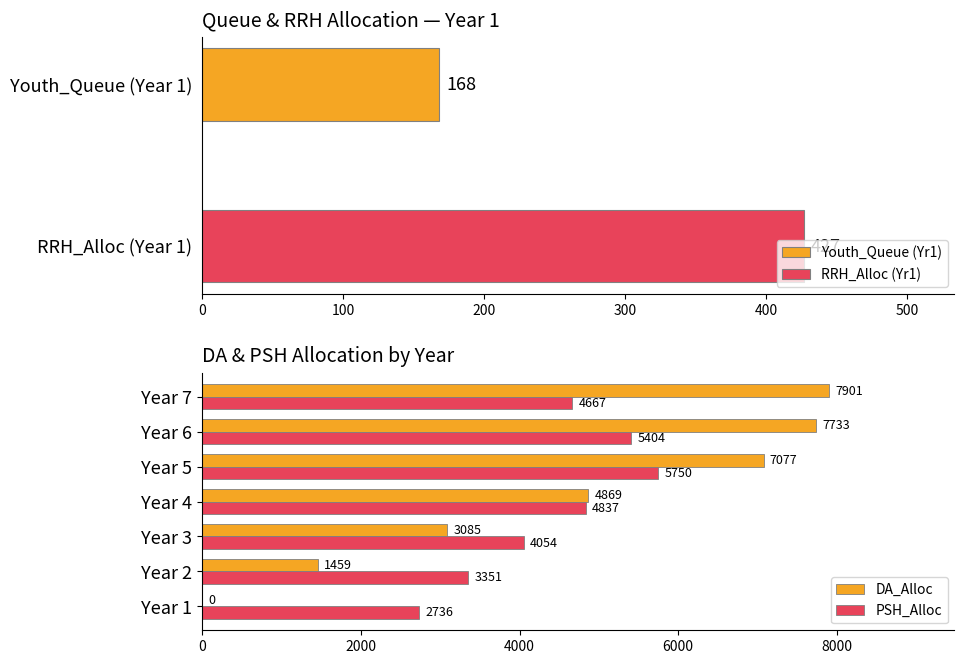

What value does the DA_Alloc series have at Year 5?

7077